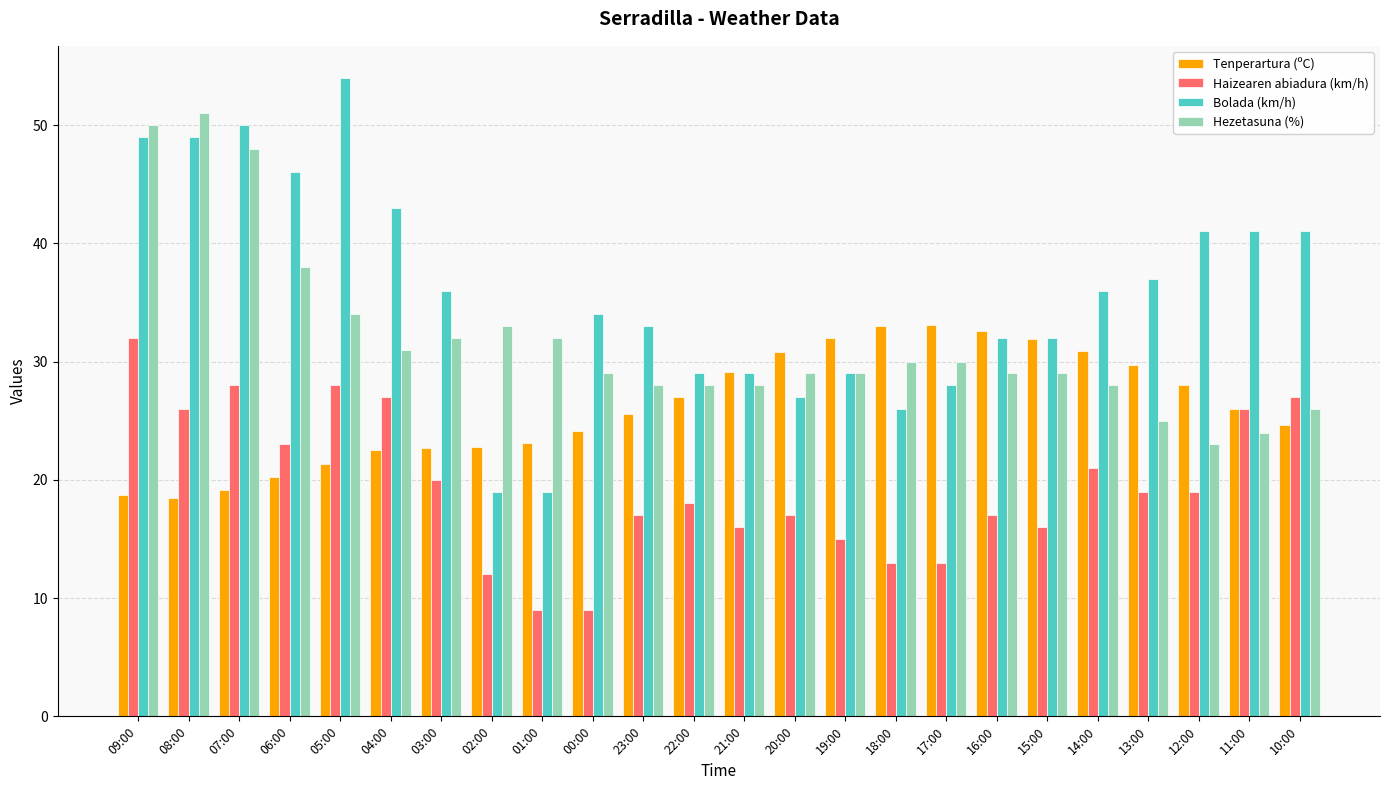

How many values in the Haizearen abiadura (km/h) series are below 19?

12